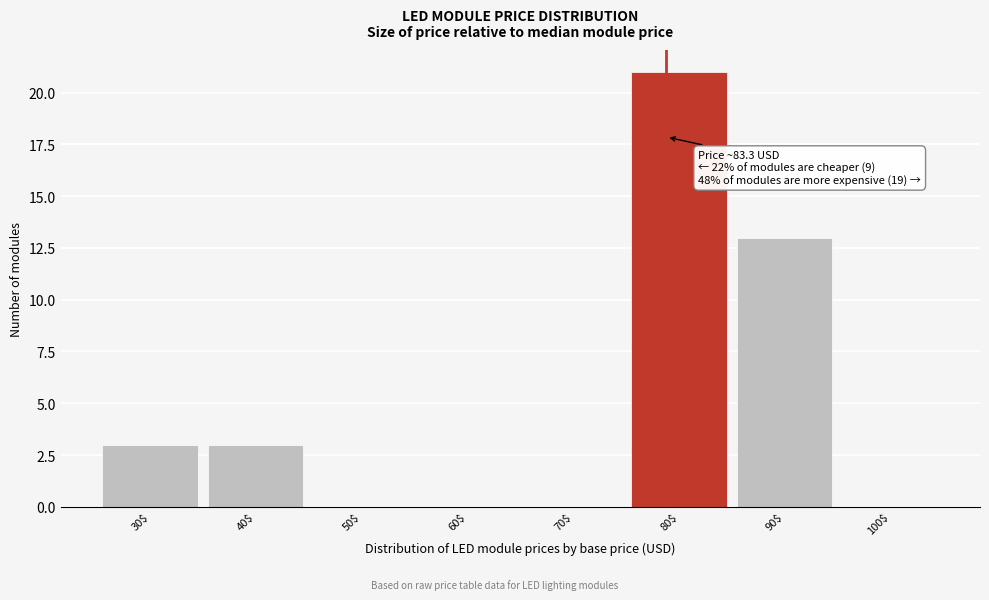

At which label is the value closest to 10?

90$